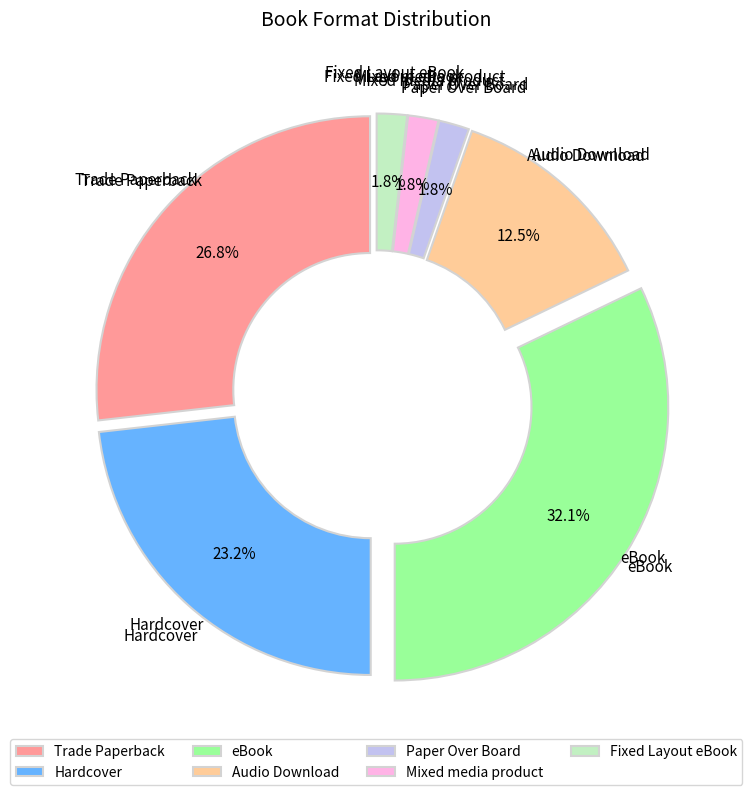

Combined, do Hardcover and Mixed media product account for over 50%?

No